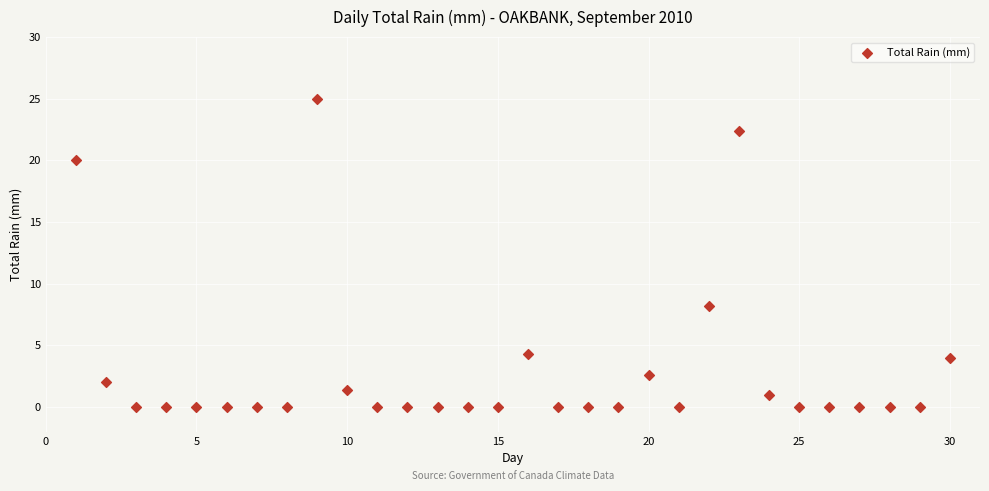

What Y value in the scatter plot is closest to 12?

8.2